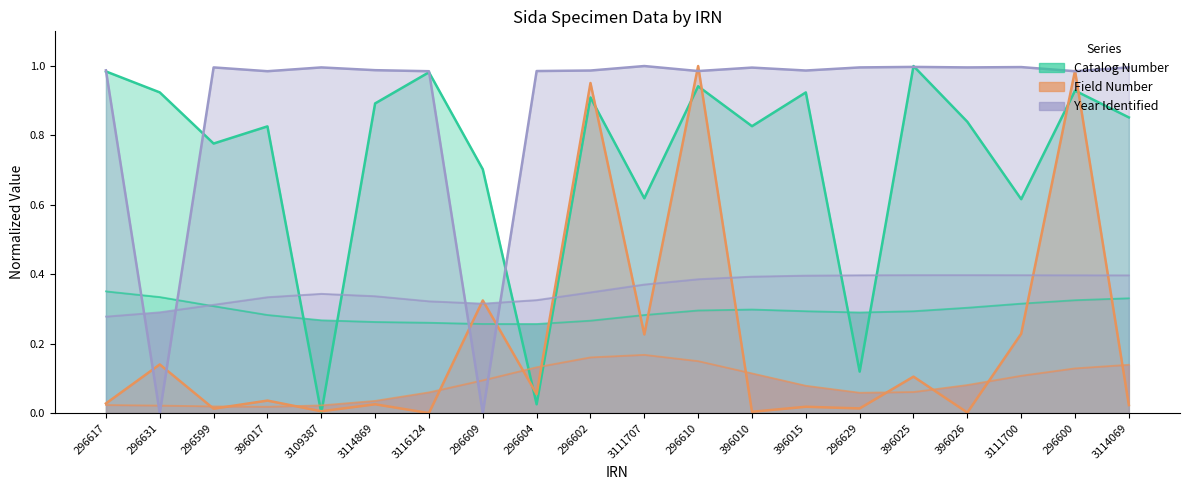

Which label corresponds to the smallest value in the chart?

3109387